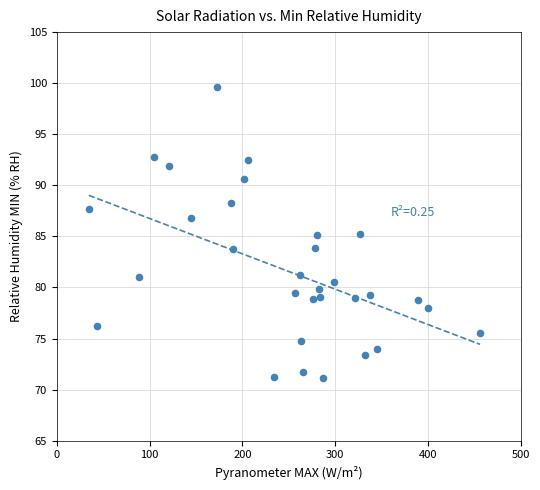

What is the range of X values (max minus min)?

421.6